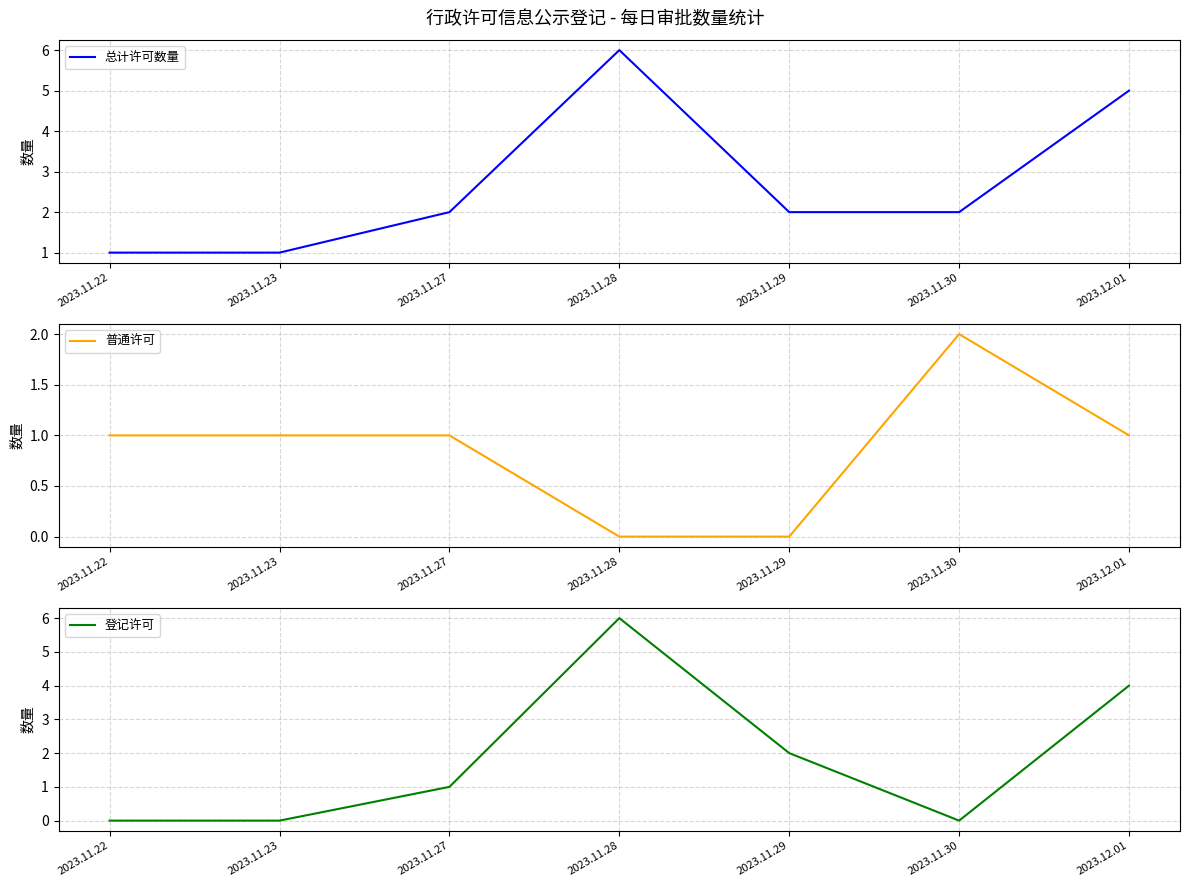

Reading right to left, list all the values displayed in this chart.

总计许可数量: 5	2	2	6	2	1	1
普通许可: 1	2	0	0	1	1	1
登记许可: 4	0	2	6	1	0	0